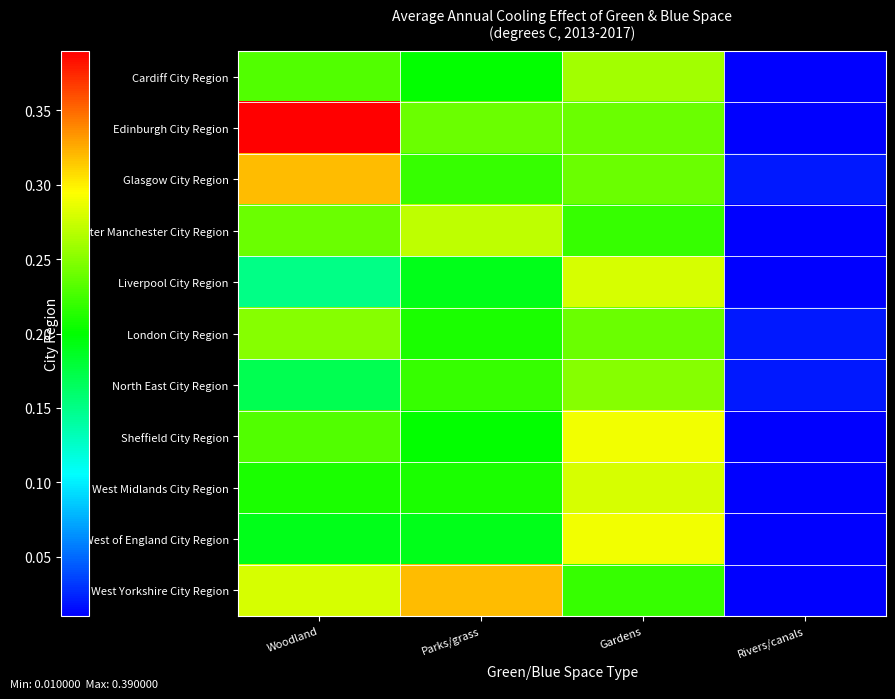

How many categories are shown in the chart?

4